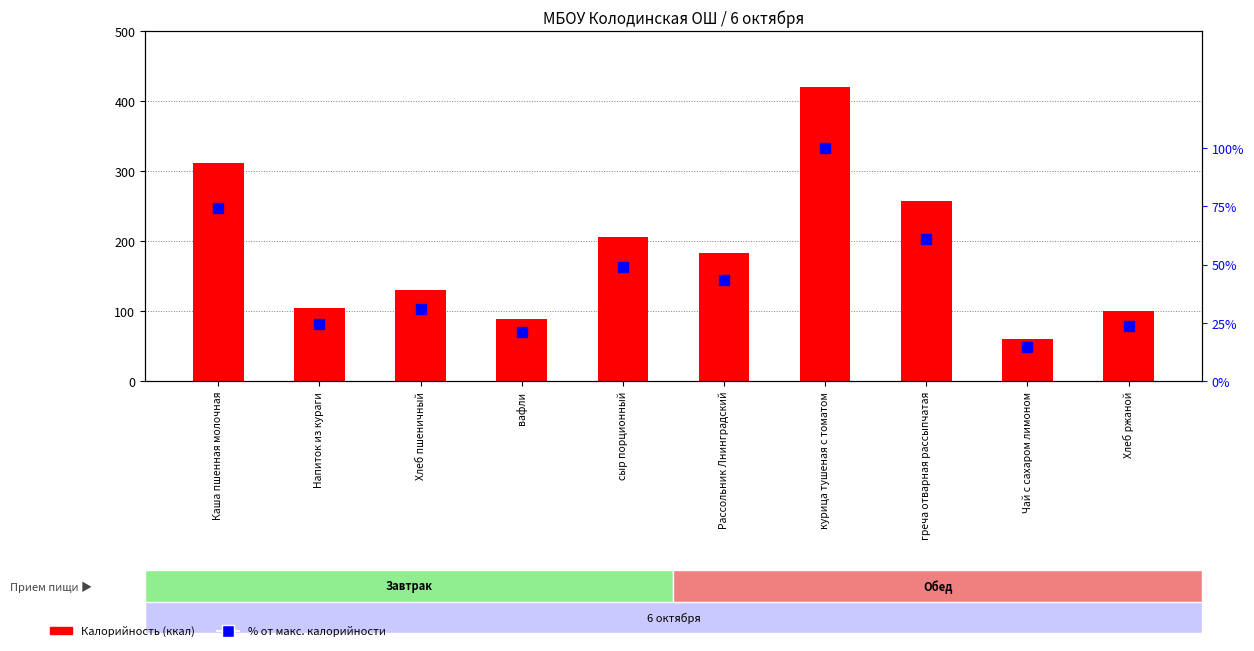

What are all the series names shown in the legend?

Калорийность, % от макс. калорийности